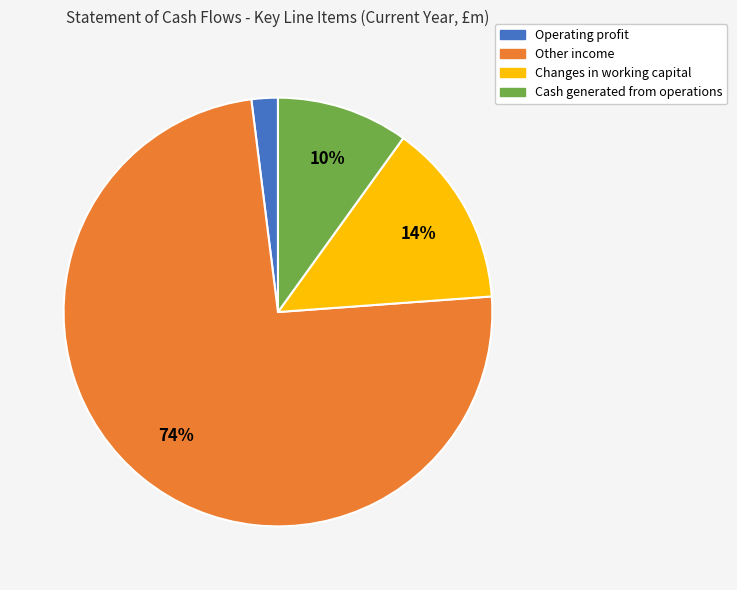

Is it true that Cash generated from operations is 10% of the pie?

True